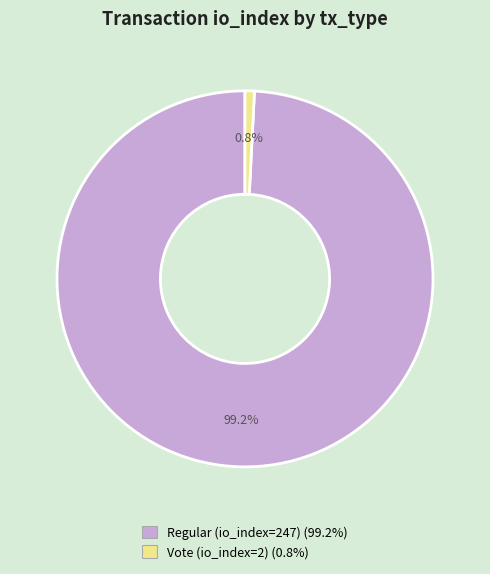

To the nearest percent, what percentage of the pie is Regular (io_index=247)?

99%